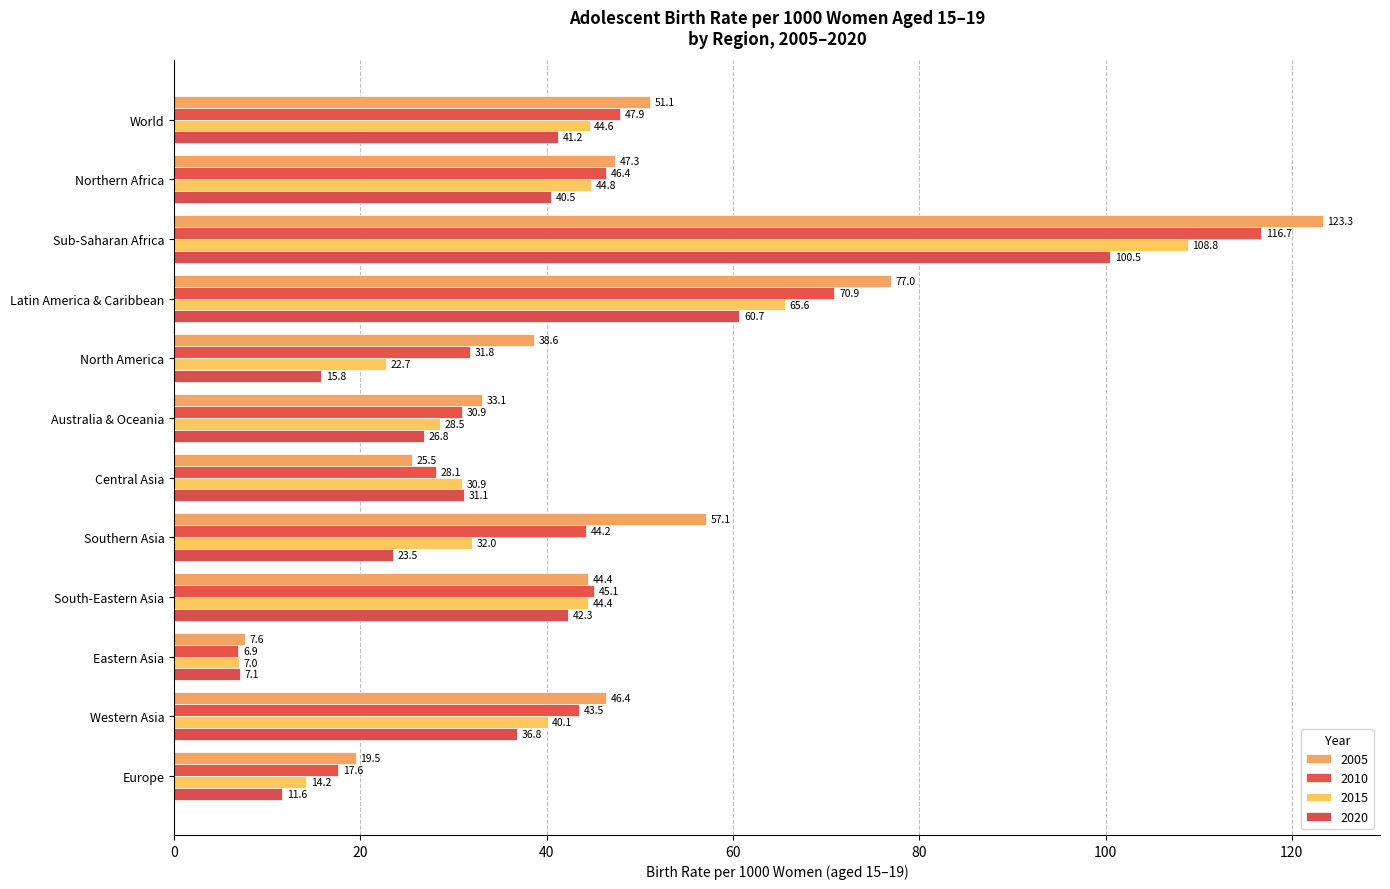

Reading left to right, what are all the values shown in this chart?

2005: 51.1	47.3	123.3	77.0	38.6	33.1	25.5	57.1	44.4	7.6	46.4	19.5
2010: 47.9	46.4	116.7	70.9	31.8	30.9	28.1	44.2	45.1	6.9	43.5	17.6
2015: 44.6	44.8	108.8	65.6	22.7	28.5	30.9	32.0	44.4	7.0	40.1	14.2
2020: 41.2	40.5	100.5	60.7	15.8	26.8	31.1	23.5	42.3	7.1	36.8	11.6